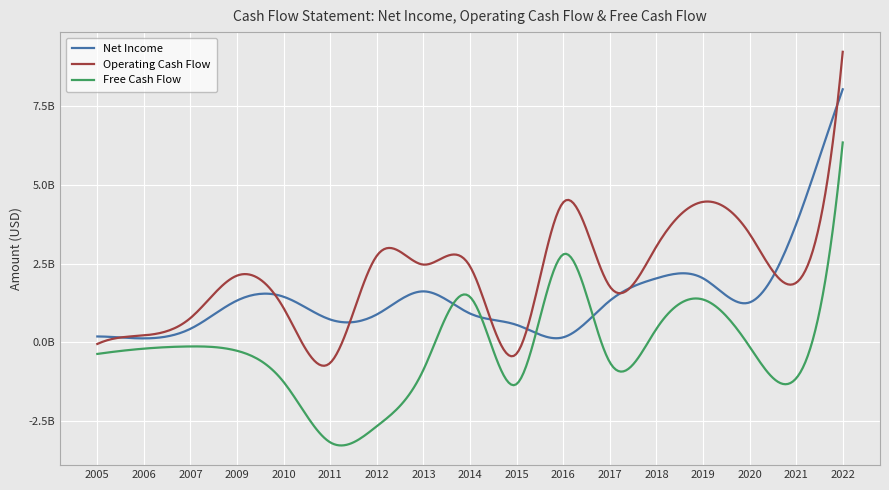

Where do Net Income and Free Cash Flow first cross each other?

2013 and 2014